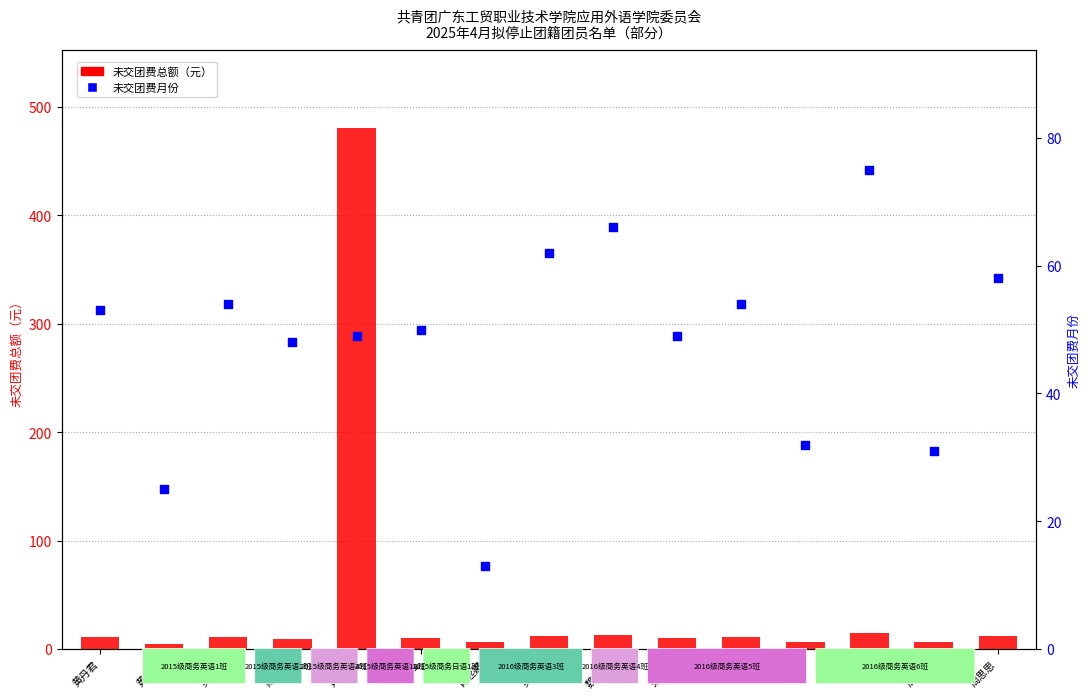

What are all the series names shown in the legend?

未交团费总额（元）, 未交团费月份